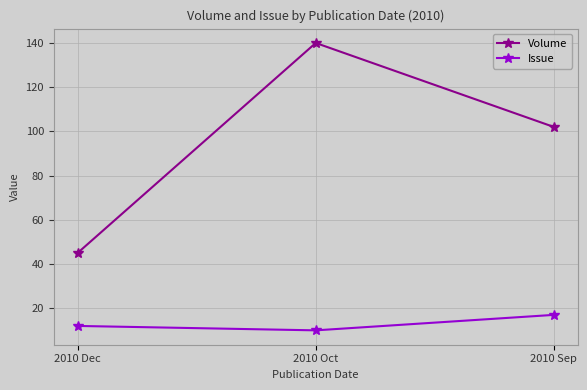

What is the spread (max minus min) of values at 2010 Oct?

130